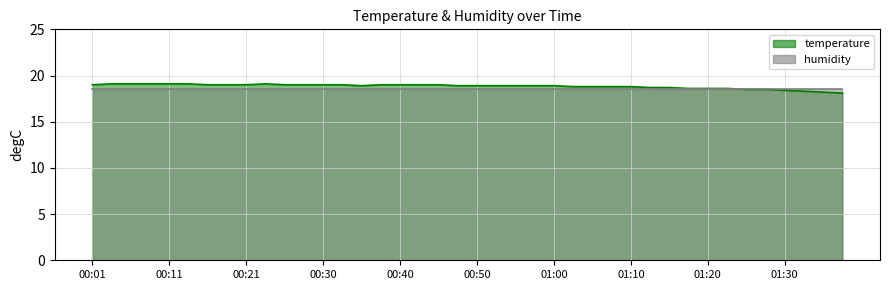

What is the smallest value displayed?

18.1